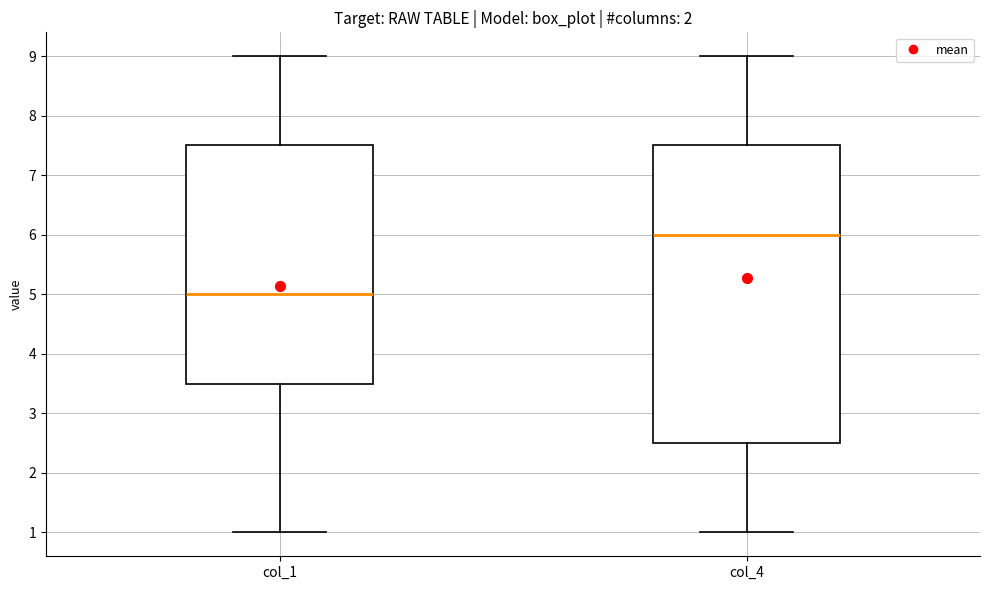

Reading left to right, read every box against the y-axis: the position of its median line, the range the box covers, and the ends of its whiskers. The values are not printed on the chart, so give them approximately, as read against the axis.

col_1: median 5.0, box 3.5 to 7.5, whiskers 1.0 to 9.0
col_4: median 6.0, box 2.5 to 7.5, whiskers 1.0 to 9.0